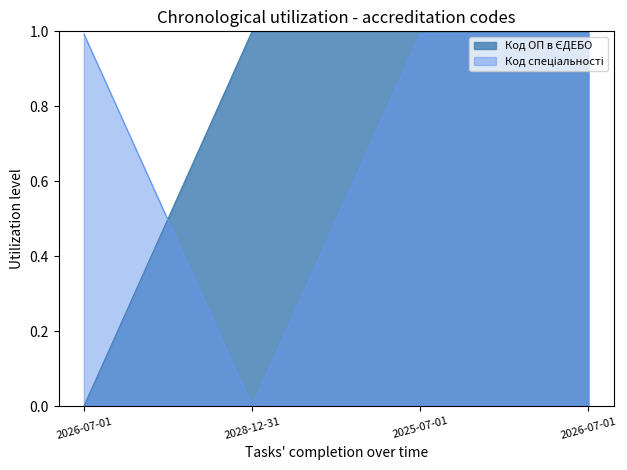

Rank the categories by Код спеціальності value from lowest to highest.

2028-12-31, 2026-07-01, 2025-07-01, 2026-07-01